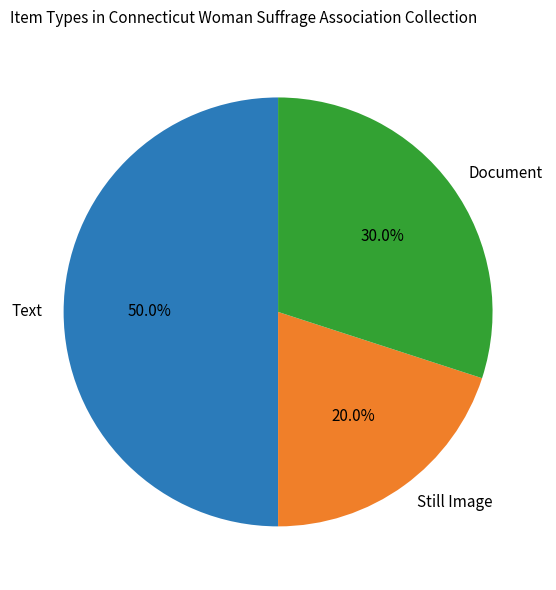

What is the ratio of the value at Document to the value at Still Image?

1.5